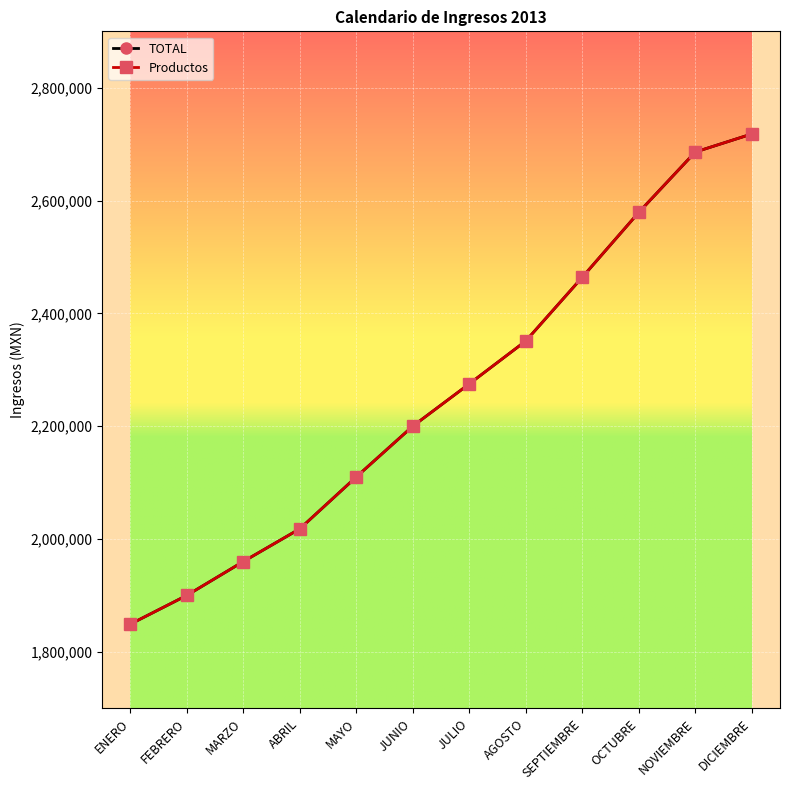

True or false: Productos has more than 1 interior local peaks.

False